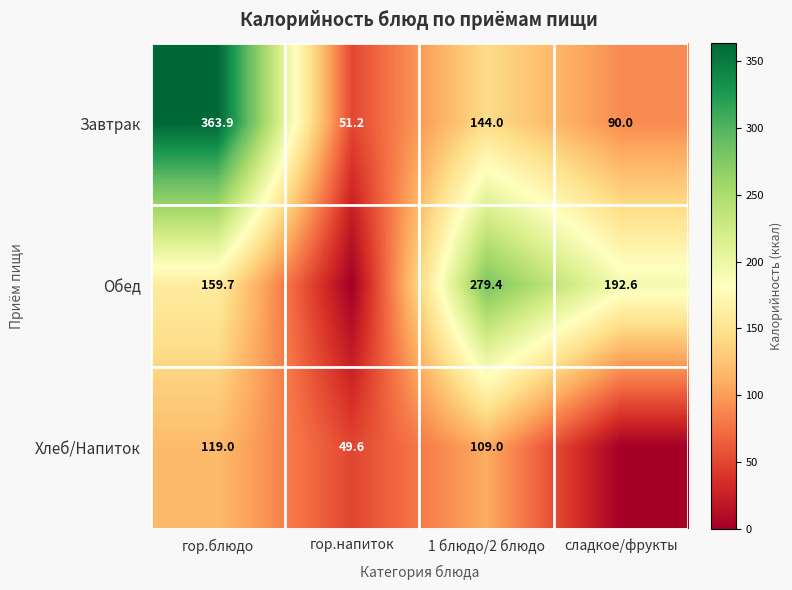

Which label corresponds to the largest value in the chart?

гор.блюдо